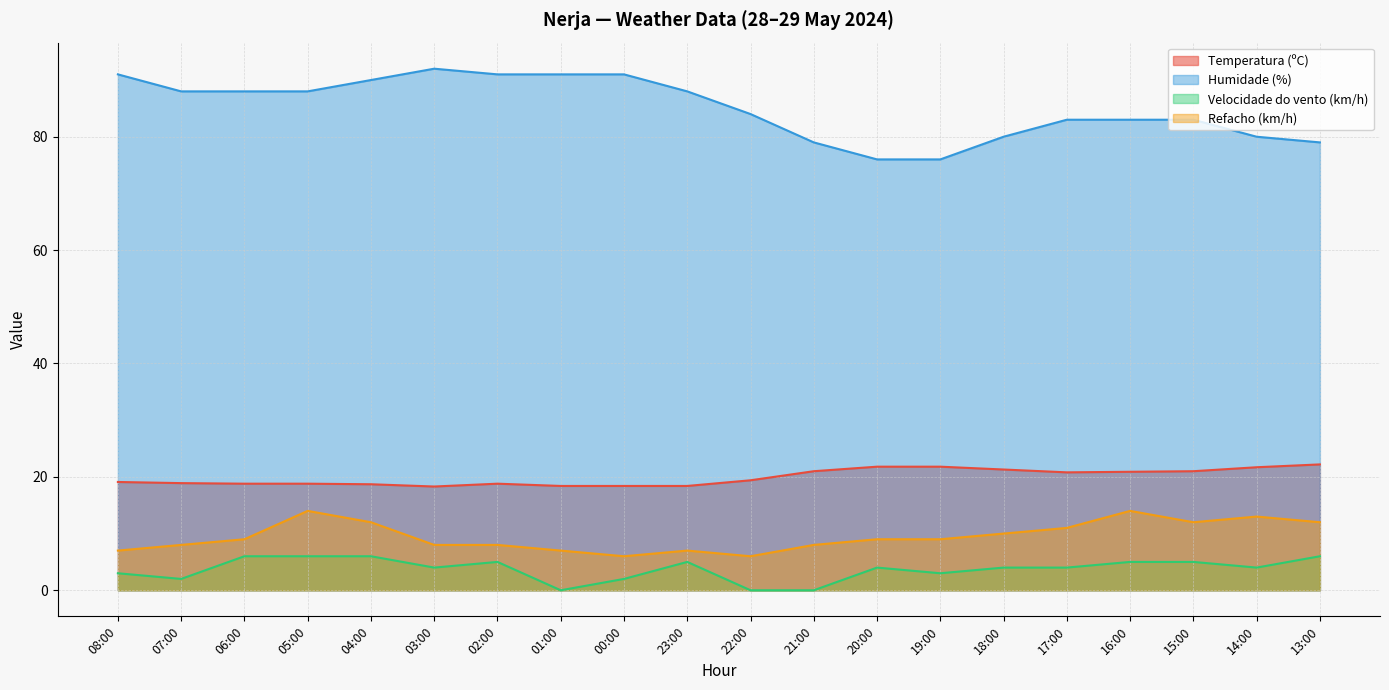

Reading left to right, transcribe all the data shown in this chart.

Temperatura (ºC): 19.1	18.9	18.8	18.8	18.7	18.3	18.8	18.4	18.4	18.4	19.4	21.0	21.8	21.8	21.3	20.8	20.9	21.0	21.7	22.2
Humidade (%): 91.0	88.0	88.0	88.0	90.0	92.0	91.0	91.0	91.0	88.0	84.0	79.0	76.0	76.0	80.0	83.0	83.0	83.0	80.0	79.0
Velocidade do vento (km/h): 3.0	2.0	6.0	6.0	6.0	4.0	5.0	0.0	2.0	5.0	0.0	0.0	4.0	3.0	4.0	4.0	5.0	5.0	4.0	6.0
Refacho (km/h): 7.0	8.0	9.0	14.0	12.0	8.0	8.0	7.0	6.0	7.0	6.0	8.0	9.0	9.0	10.0	11.0	14.0	12.0	13.0	12.0